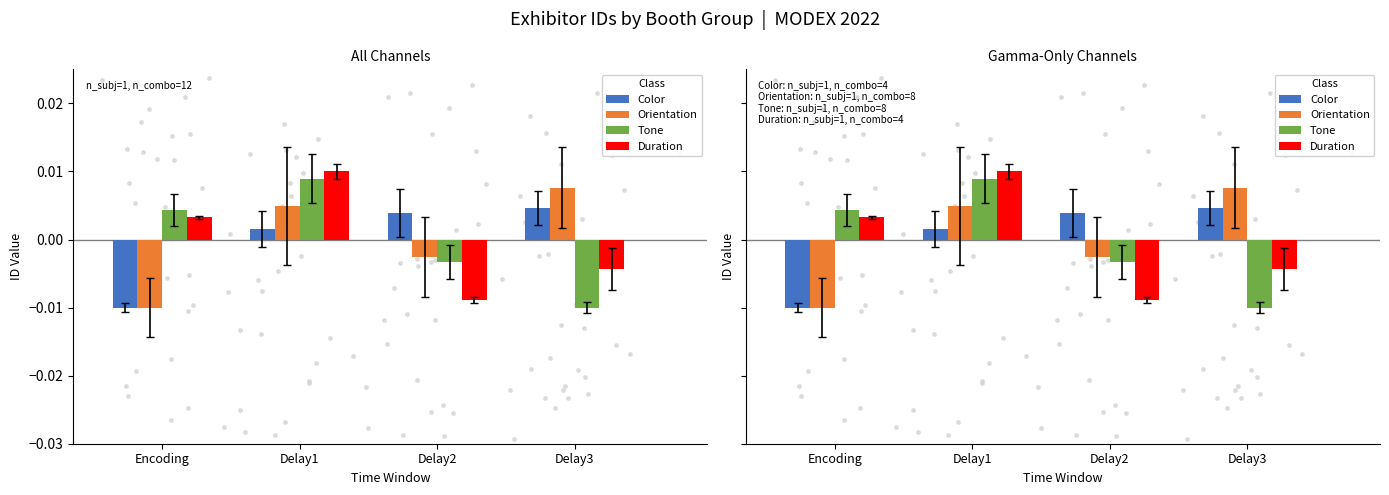

Which series has the largest Y range (max minus min)?

Tone